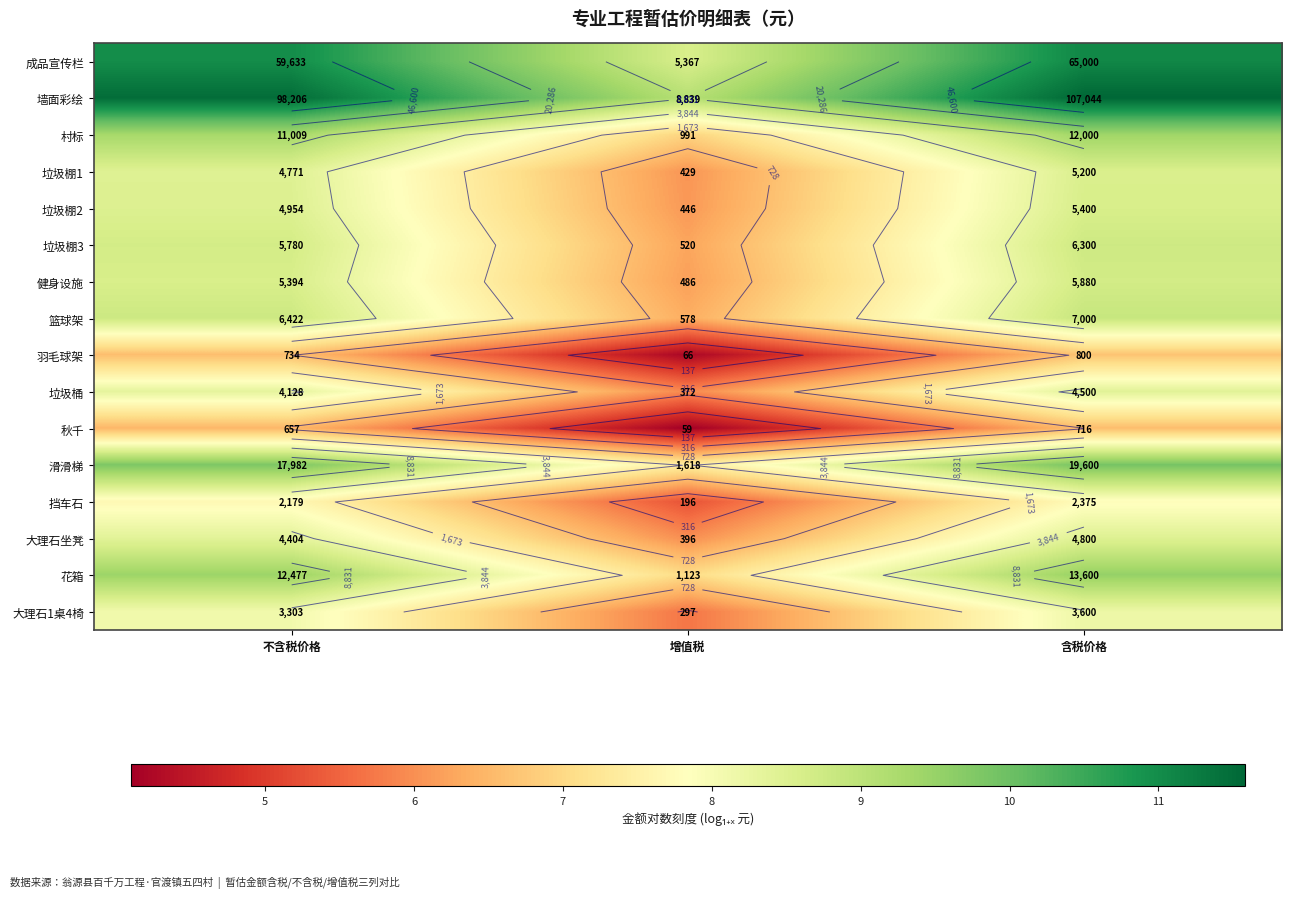

What is the difference between the 篮球架 values at 含税价格 and 不含税价格?

0.1